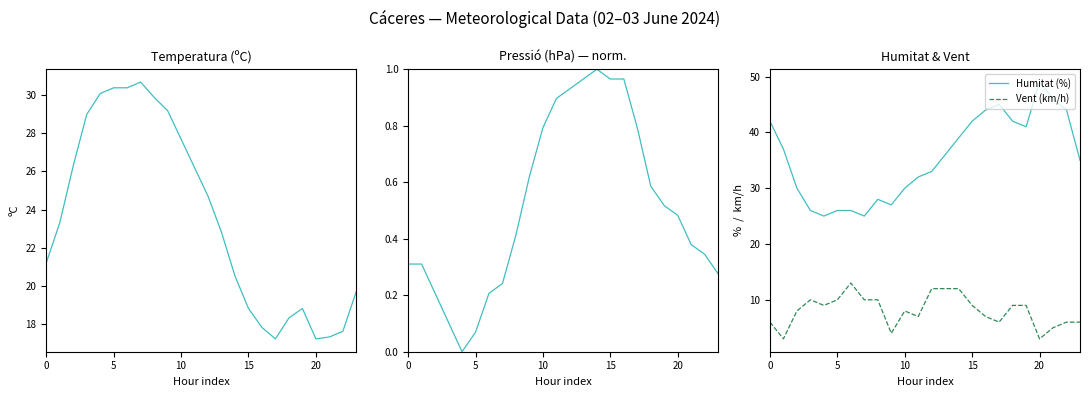

True or false: Humitat (%) and Pressió (hPa) intersect in this chart.

False